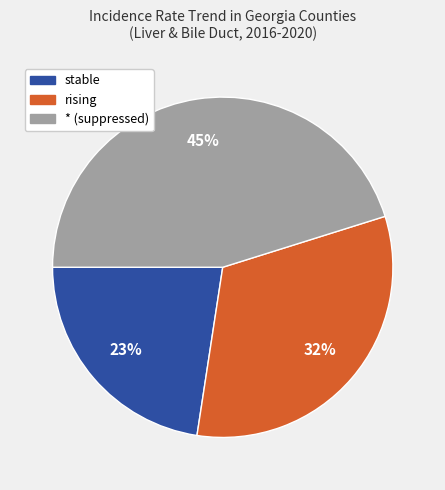

Does any single category account for the majority?

No